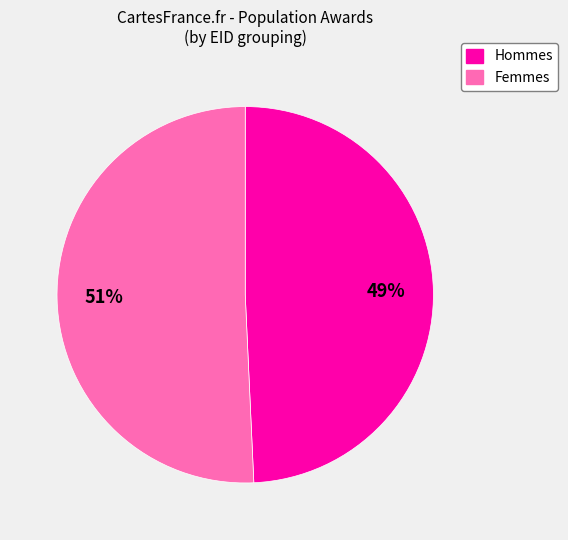

Is there any slice that represents more than half of the pie?

Yes